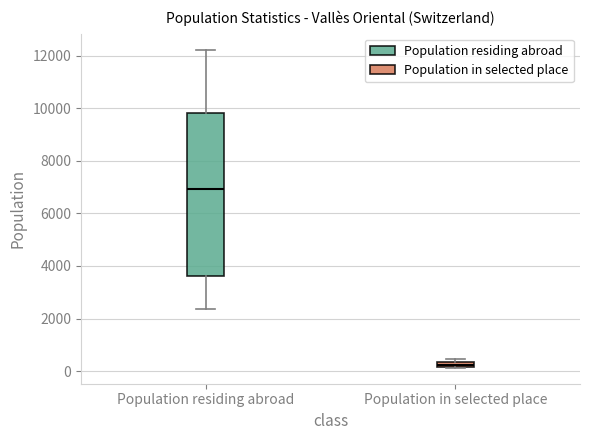

Which box has the highest median line?

Population residing abroad